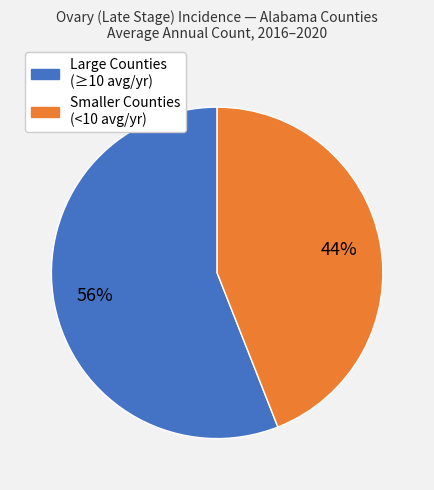

How many slices are in this pie chart?

2